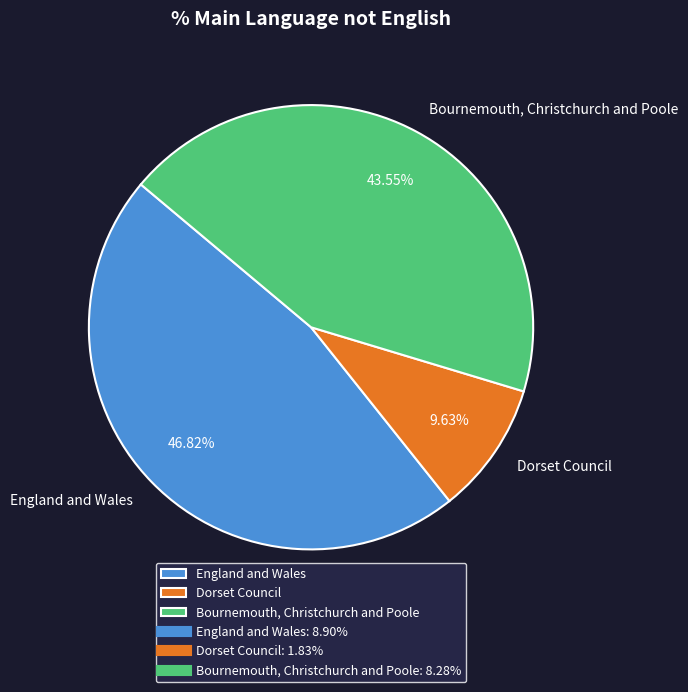

To the nearest percent, what is the difference between the England and Wales and Dorset Council slice percentages?

37%